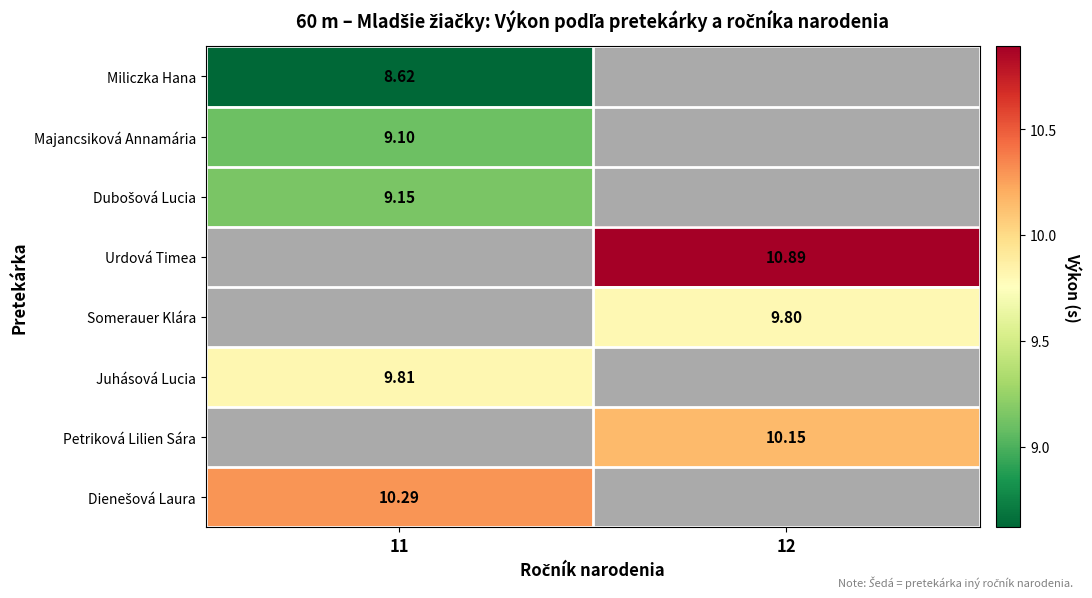

What is the smallest value displayed?

8.6